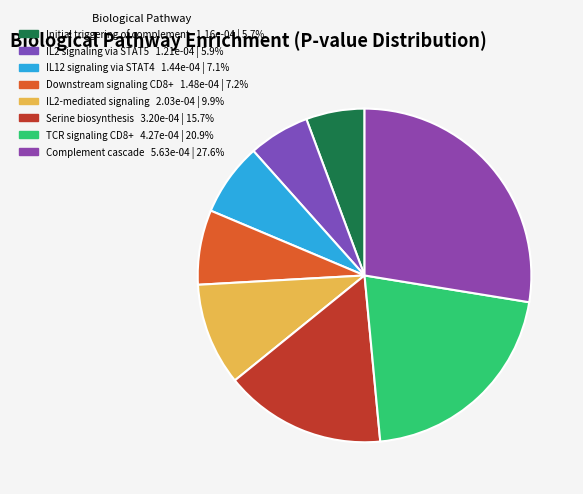

What is the total percentage of Downstream signaling CD8+ and Serine biosynthesis?

22.9%